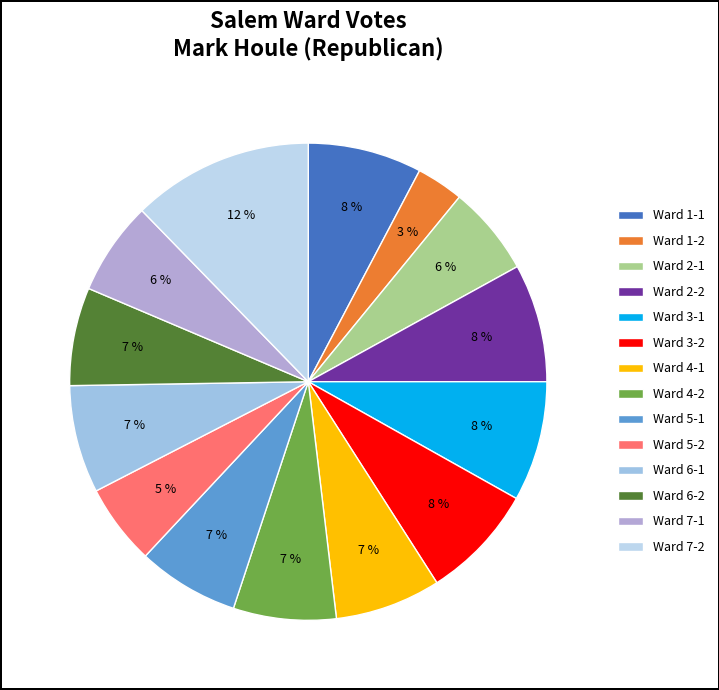

Is there a majority slice in this chart?

No